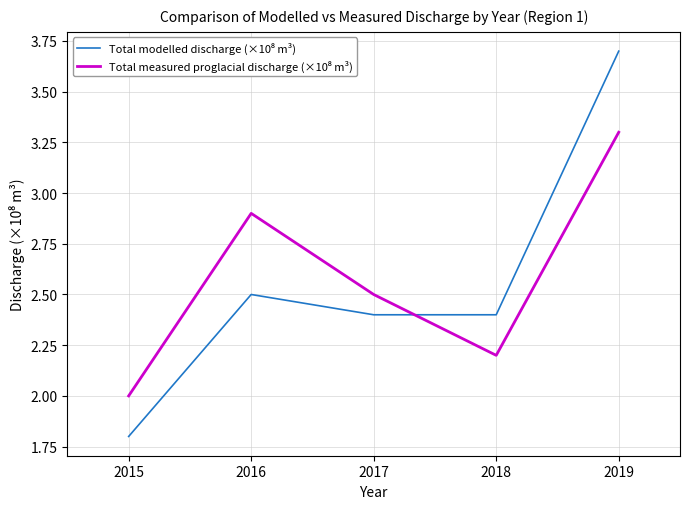

What is the total value across all series at 2015?

3.8